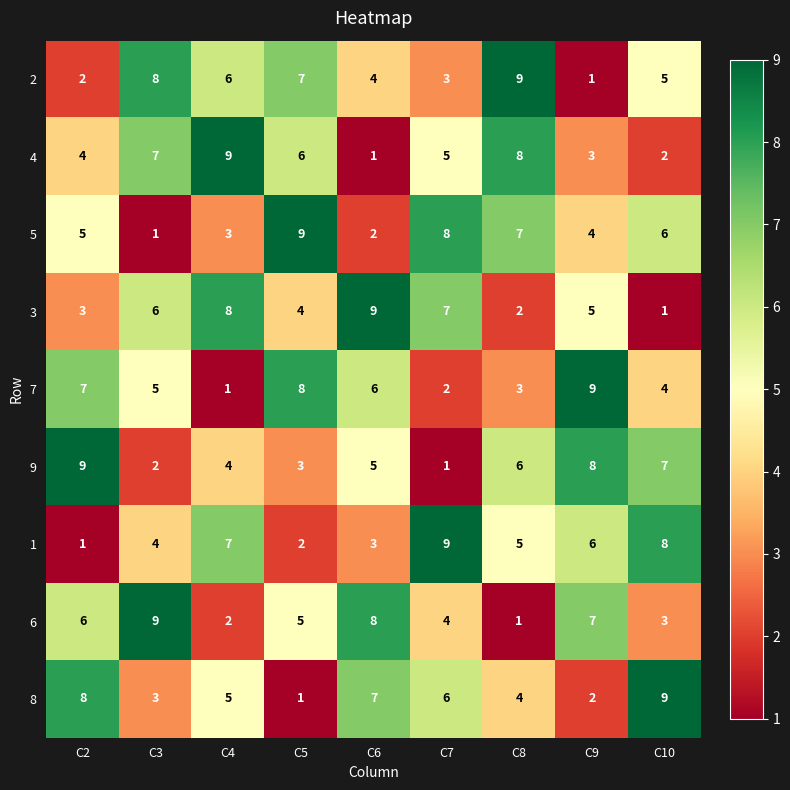

What is the difference between the second highest and minimum values in the 1 series?

7